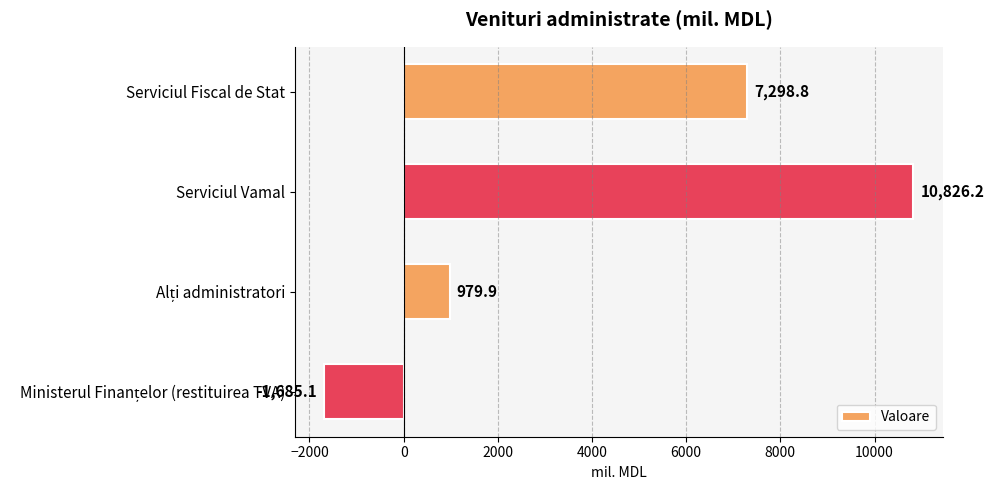

What is the difference between the maximum and second lowest values?

9846.3